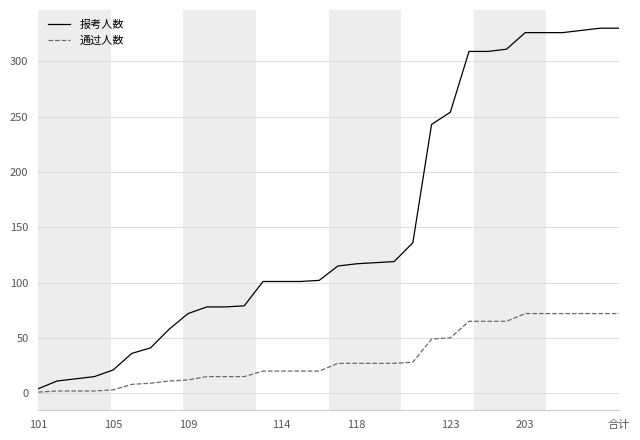

Which series has the largest range (max minus min)?

报考人数